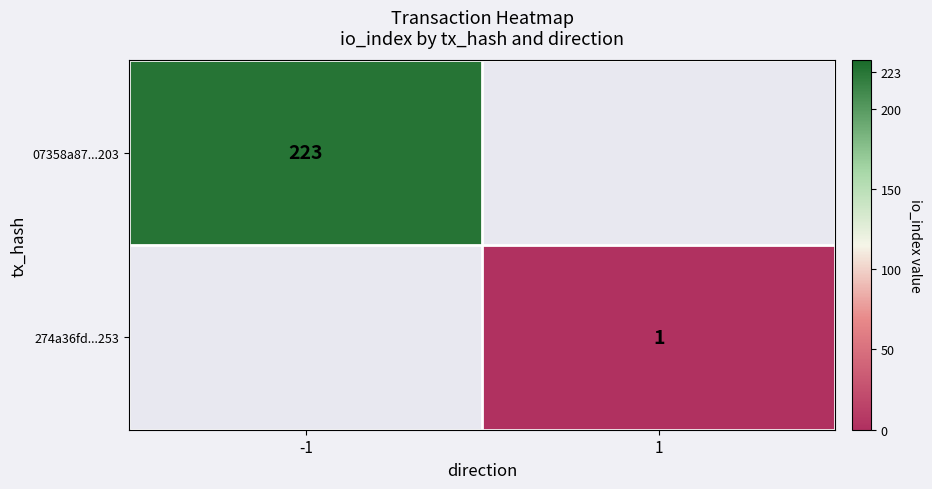

The 07358a87...203 series shows 223 at -1. True or false?

True